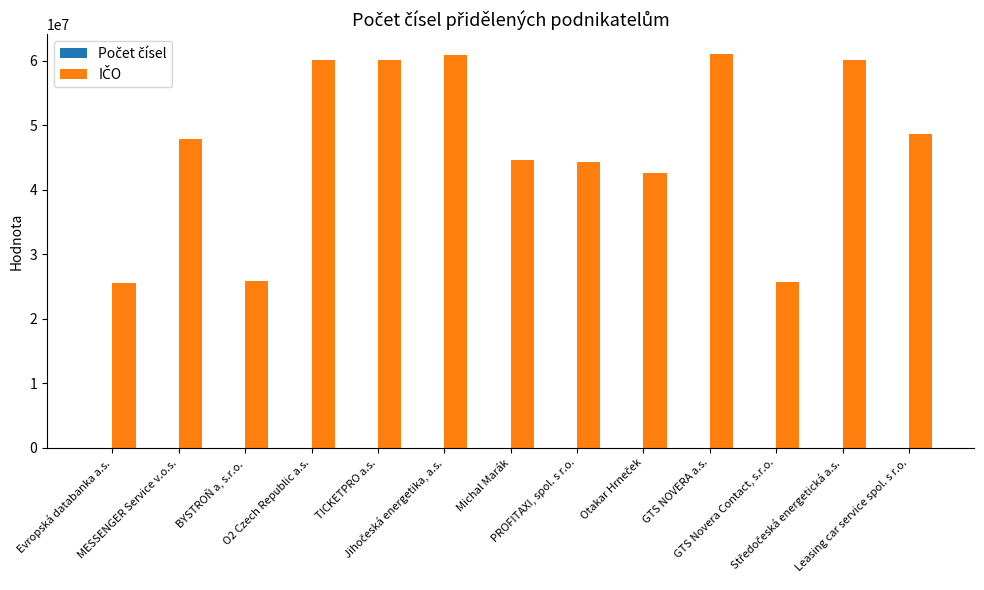

Are the bars grouped side by side (vs. stacked)?

Yes